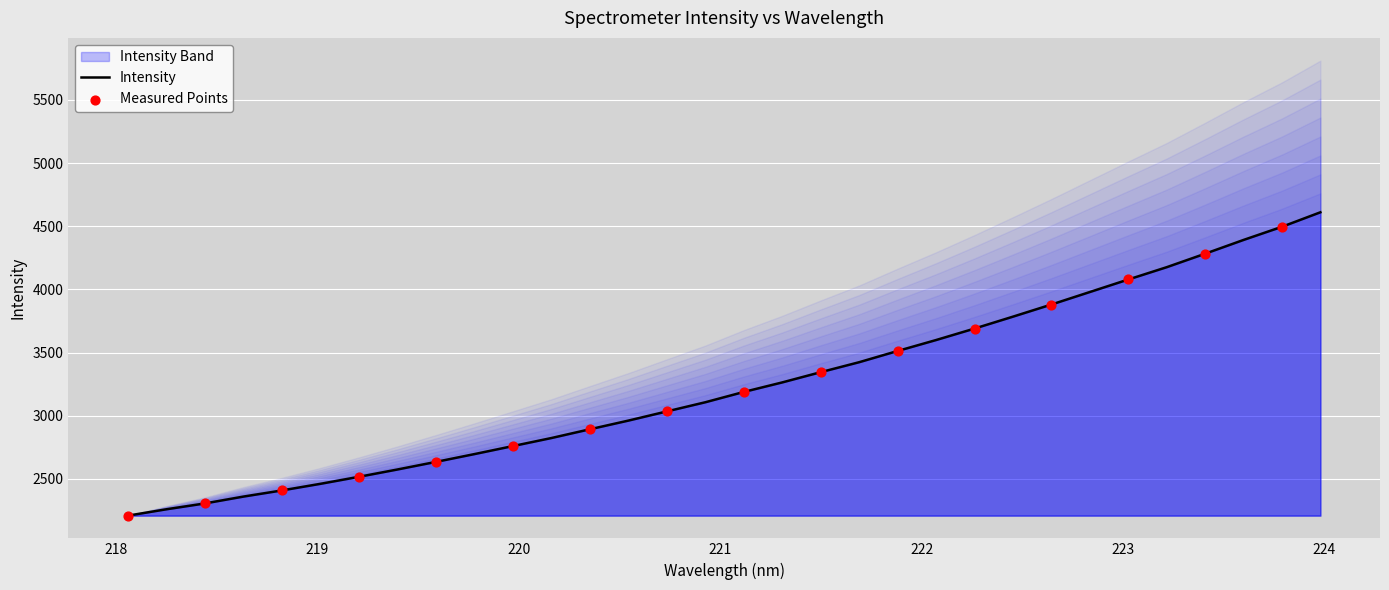

What is the ratio of the value at 221.3083 to the value at 220.7354?

1.1